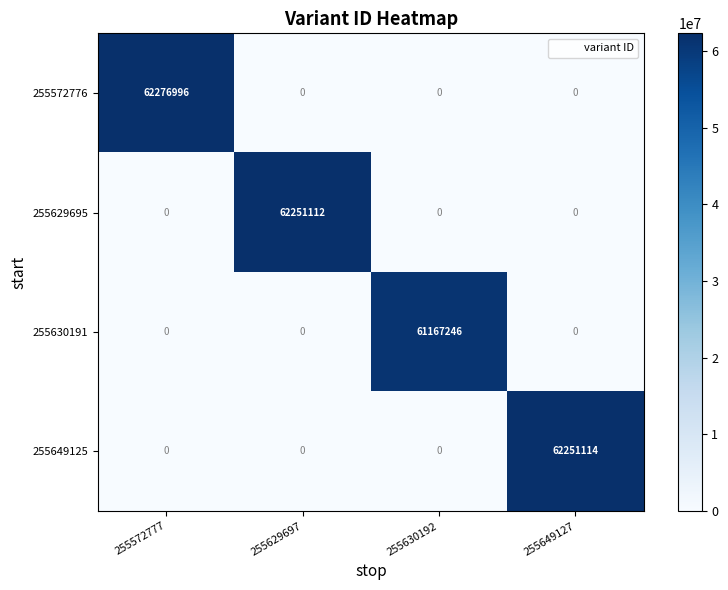

Which series has the widest spread of values?

255572776